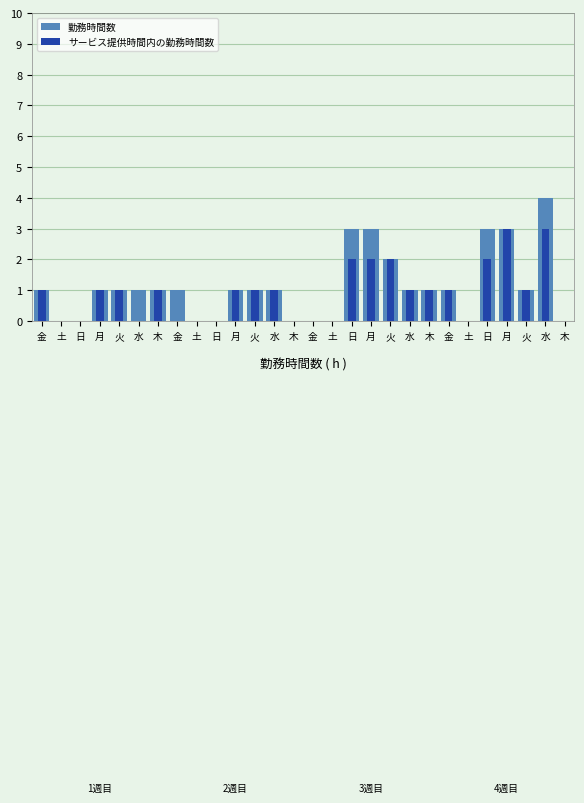

Which label corresponds to the smallest value in the chart?

土